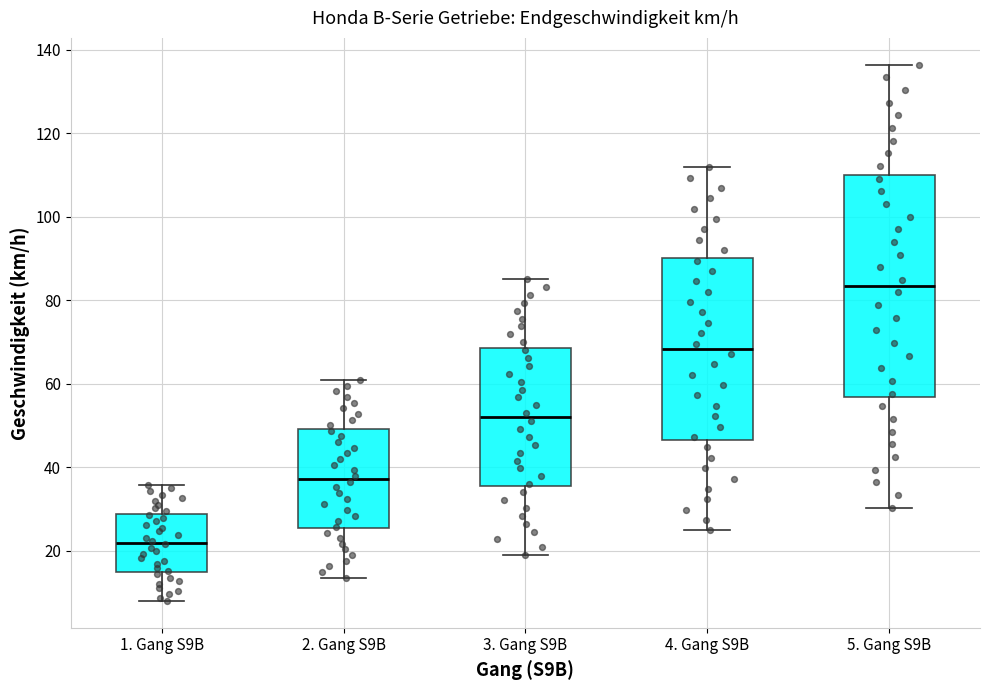

Reading left to right, transcribe this box plot: for each box, give where its median line is, the range the box spans, and where its two whiskers end, as read against the y-axis. The values are not printed on the chart, so give them approximately, as read against the axis.

1. Gang S9B: median 22, box 14 to 28, whiskers 8 to 36
2. Gang S9B: median 38, box 26 to 50, whiskers 14 to 60
3. Gang S9B: median 52, box 36 to 68, whiskers 18 to 86
4. Gang S9B: median 68, box 46 to 90, whiskers 24 to 112
5. Gang S9B: median 84, box 56 to 110, whiskers 30 to 136